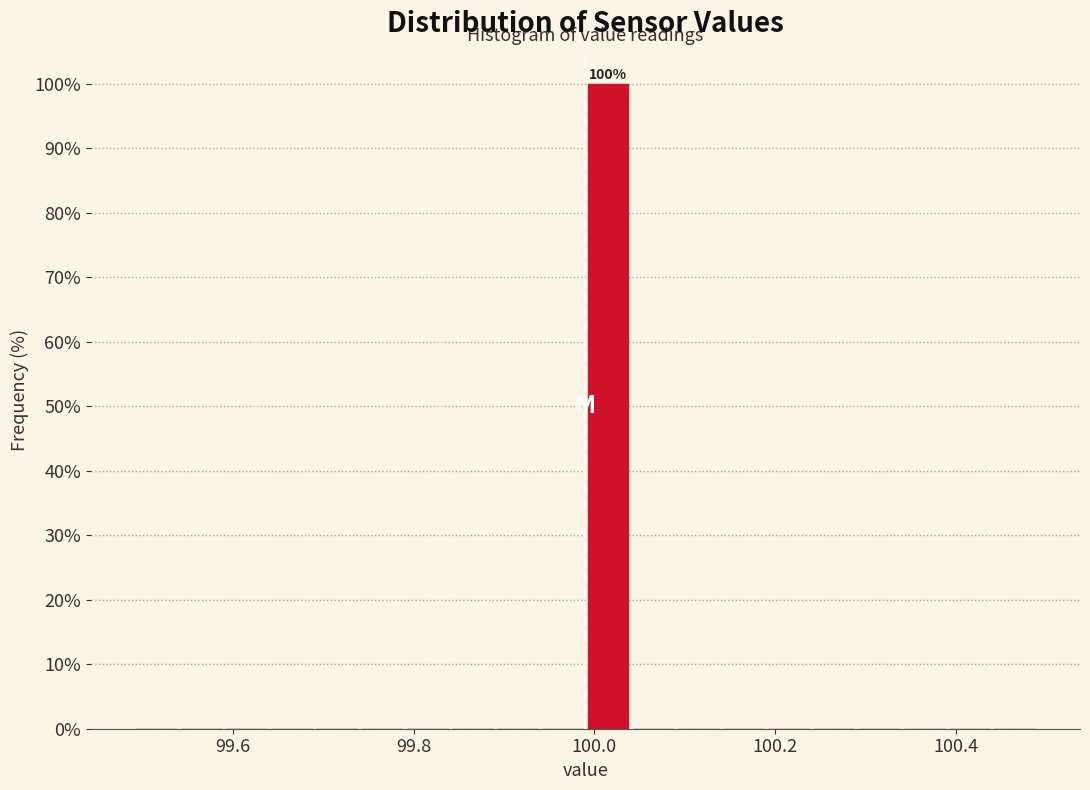

Read against the x-axis, roughly where is the centre of the tallest bar?

100.02